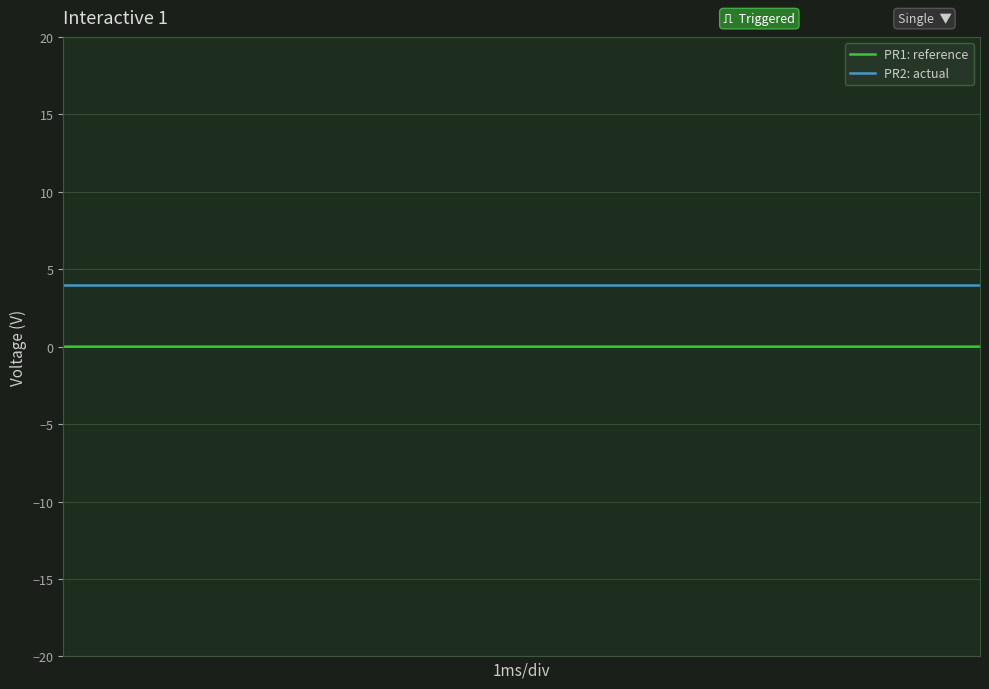

True or false: PR1: reference and PR2: actual cross at least once.

False